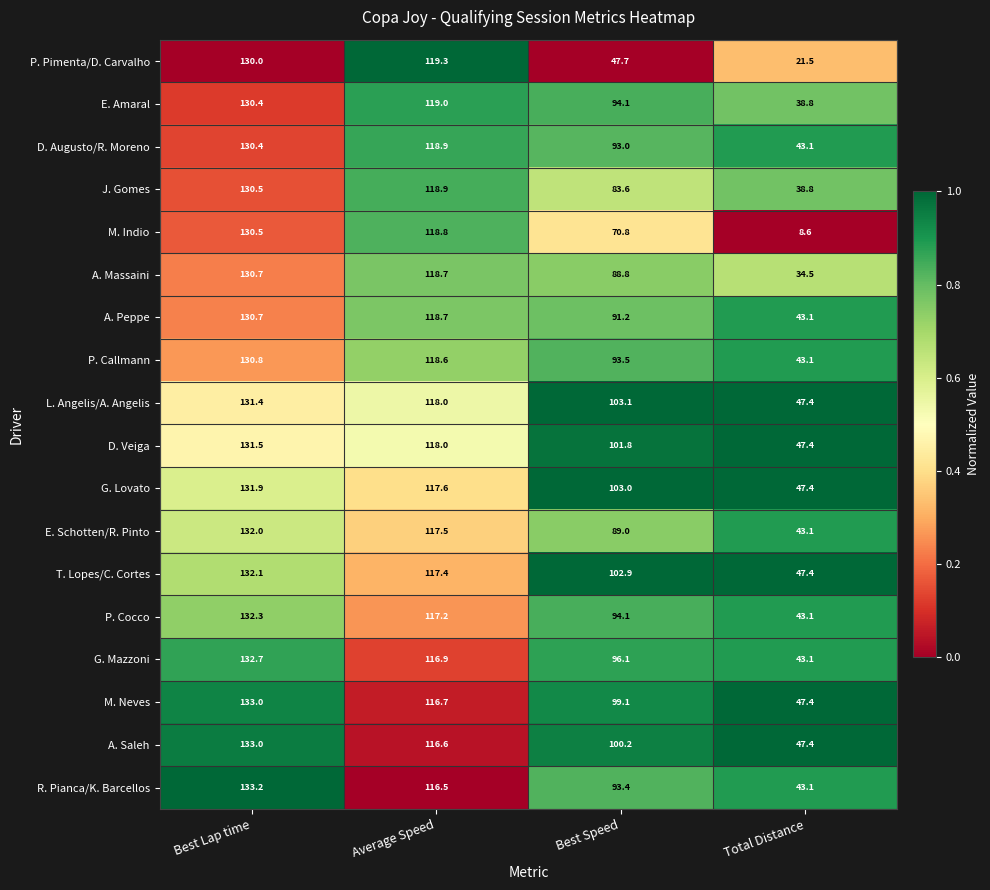

The value of M. Neves at Best Lap time is 235.1. True or false?

False